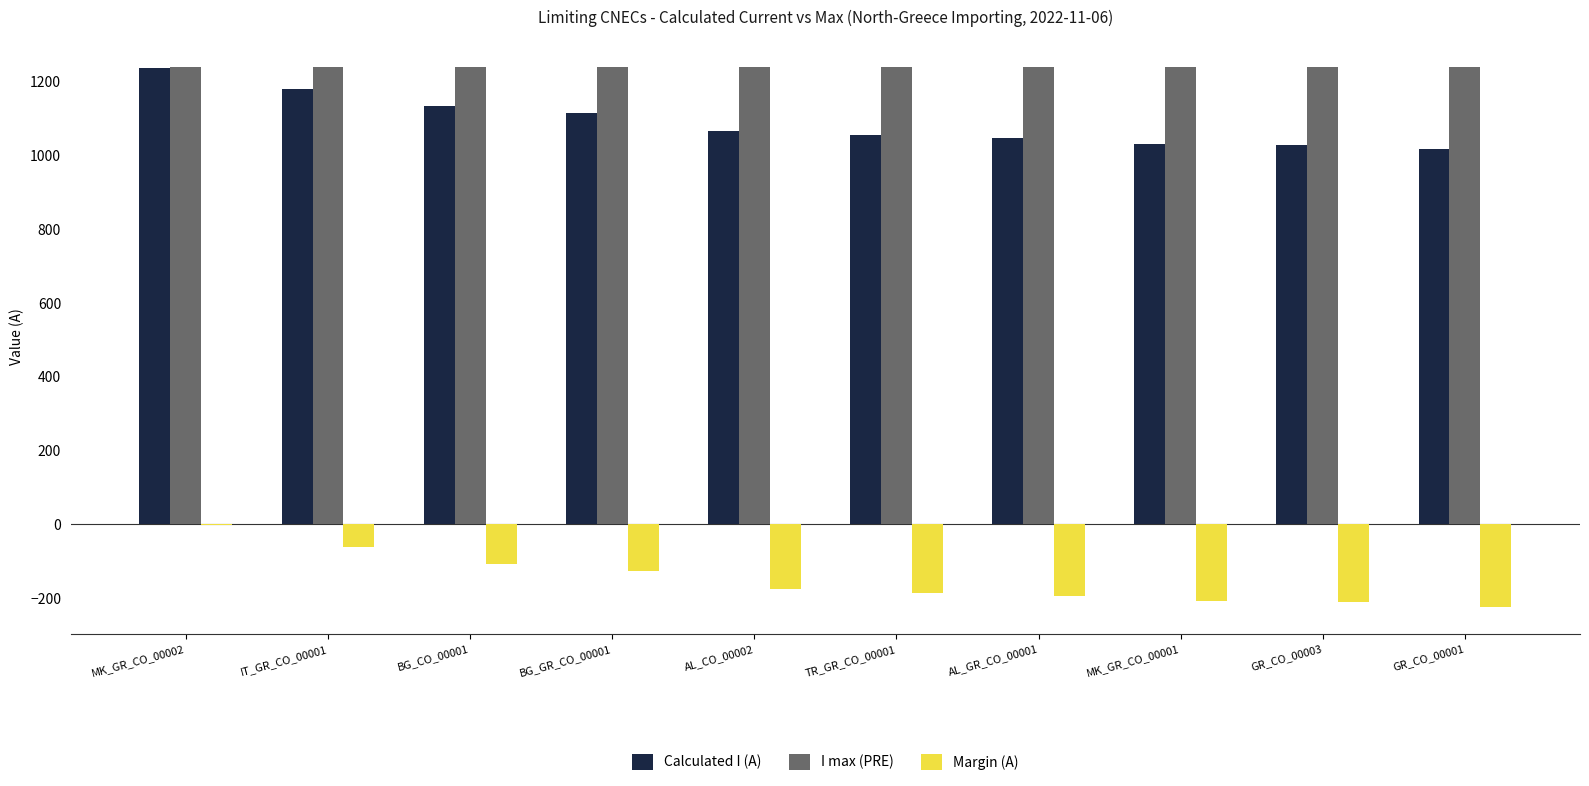

Is it true that Calculated I (A) equals 347 at AL_GR_CO_00001?

False